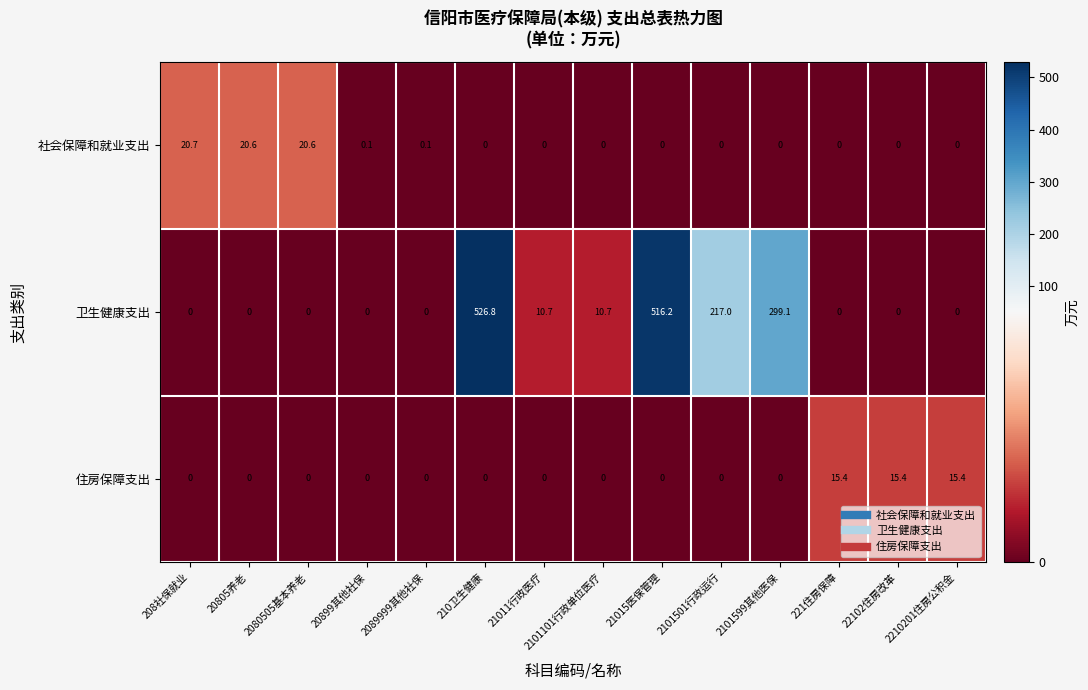

Which series has the widest spread of values?

卫生健康支出